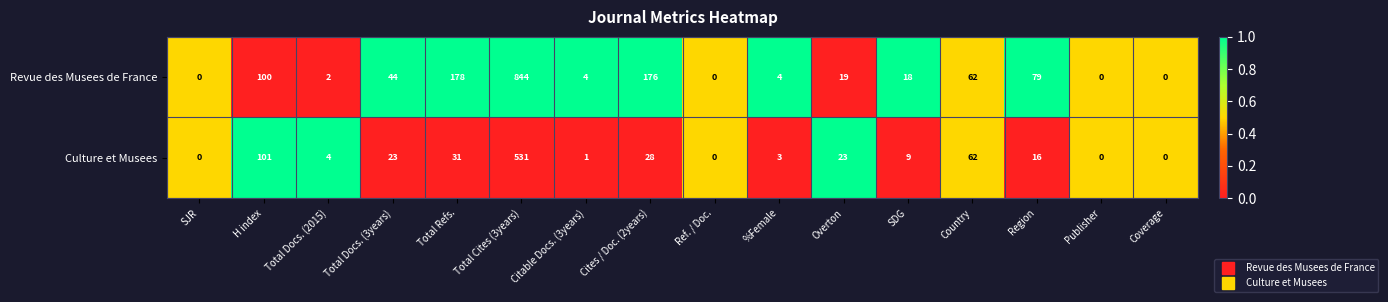

Which series has the largest range (max minus min)?

Revue des Musees de France